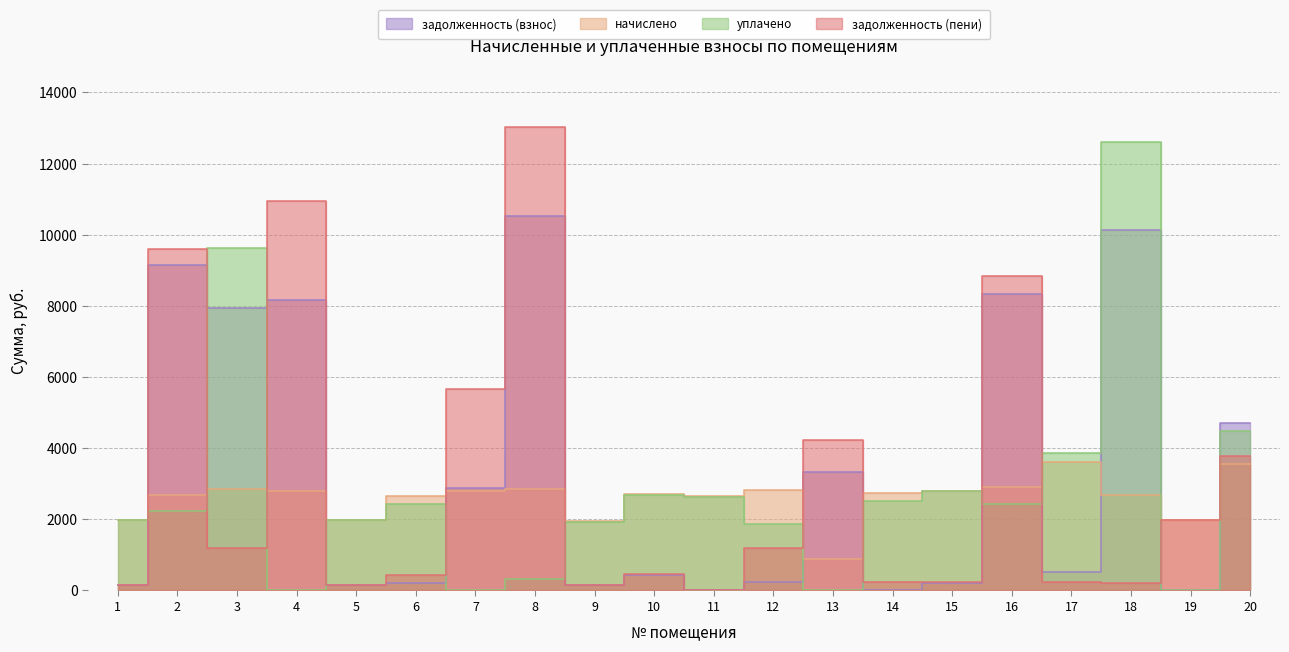

Reading left to right, extract all data points from this chart.

задолженность (взнос): 158.2	9138.6	7946.6	8165.5	157.8	208.6	2868.4	10521.2	153.9	424.9	0.4	225.2	3338.4	0.0	223.2	8337.0	507.1	10143.6	0.0	4720.5
начислено: 1993.6	2687.6	2857.7	2789.6	1993.6	2660.4	2789.6	2844.1	1939.2	2721.6	2646.7	2837.3	884.5	2742.0	2810.0	2912.2	3606.1	2687.6	1993.6	3551.6
уплачено: 1994.7	2224.0	9613.4	0.0	1986.0	2438.5	0.0	332.0	1931.5	2693.5	2637.0	1879.9	0.0	2512.2	2799.9	2418.0	3878.2	12607.3	0.0	4492.0
задолженность (пени): 157.1	9602.2	1190.8	10955.1	165.3	430.4	5658.1	13033.4	161.6	453.0	10.1	1182.6	4222.9	228.6	233.4	8831.2	235.0	224.0	1993.6	3780.1